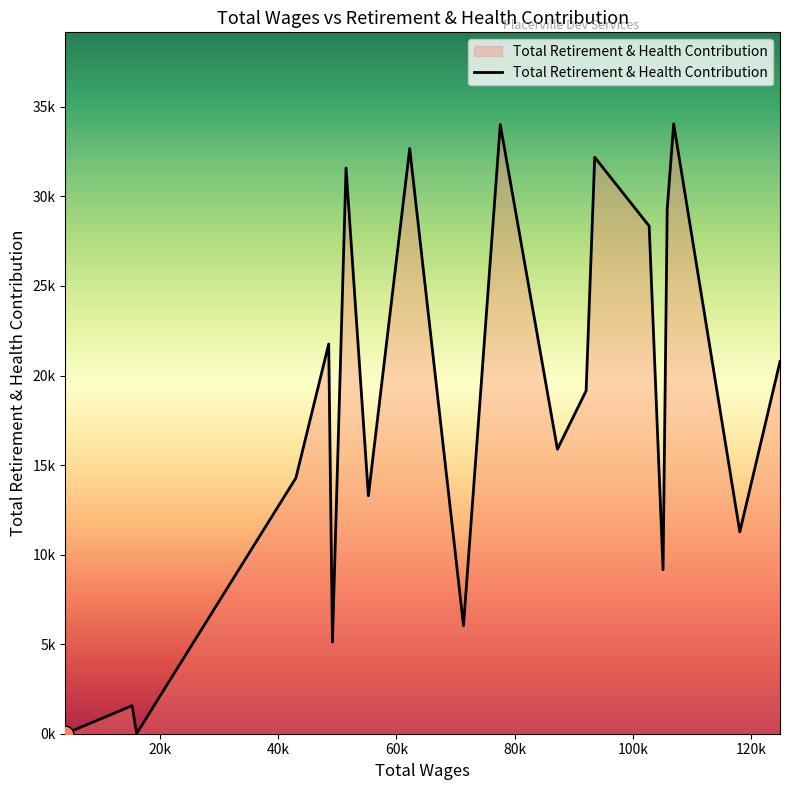

Is this an area chart (filled region under the line)?

Yes